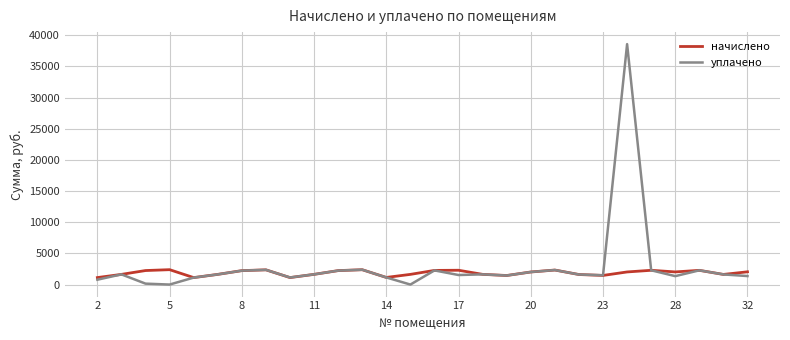

List the series in order of their peak value, lowest first.

начислено, уплачено